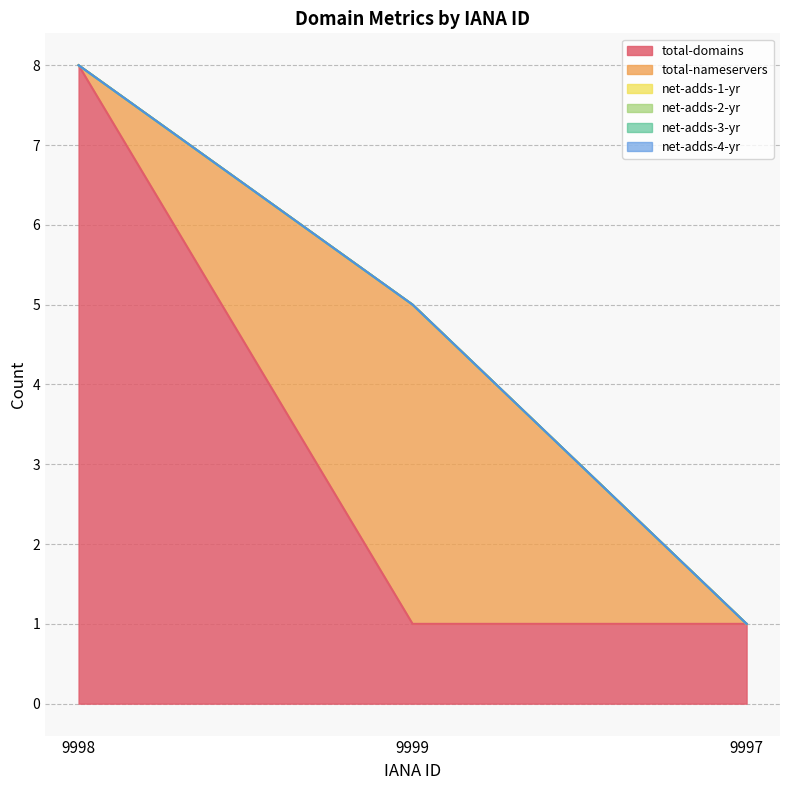

Count the total-nameservers values in the range 0 to 4.

3